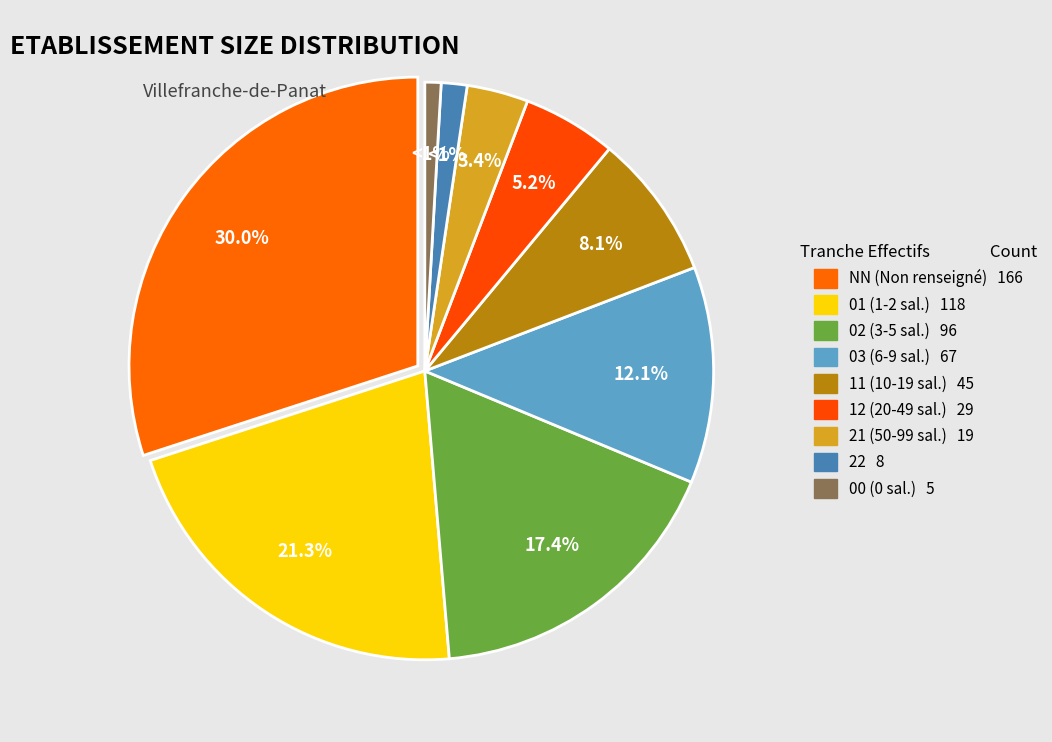

What percentage is NOT represented by NN?

70.0%